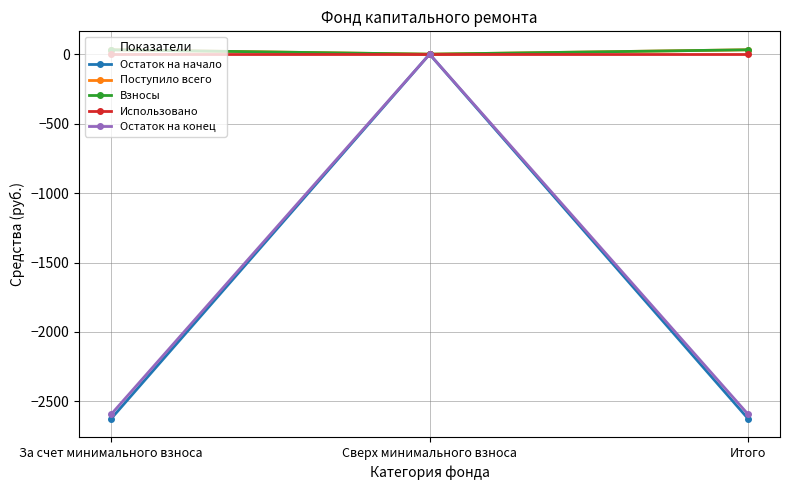

Is the value of Остаток на начало at За счет минимального взноса greater than the value of Остаток на конец at За счет минимального взноса?

No